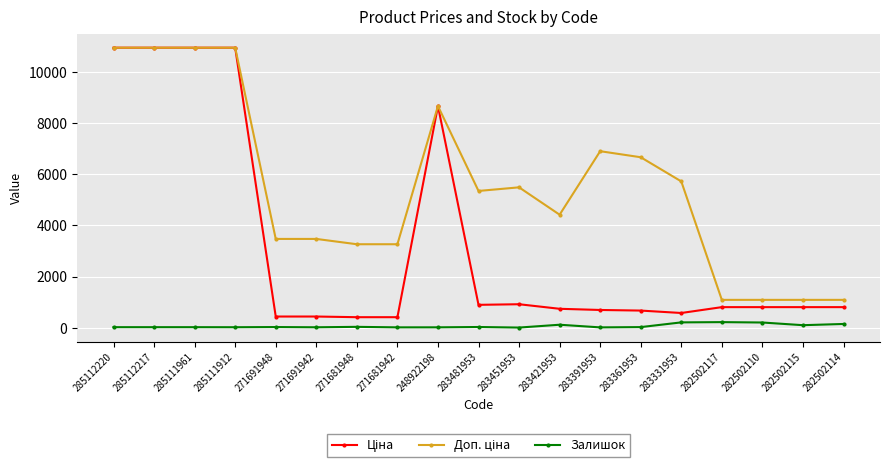

What is the greatest value displayed?

10964.4